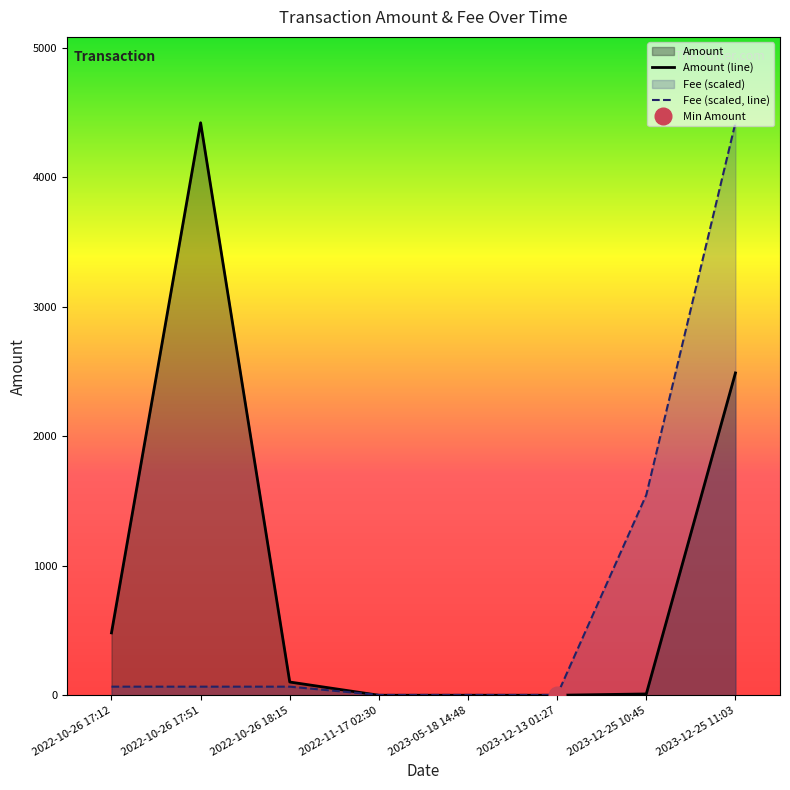

Rank the categories by Fee (scaled, line) value from highest to lowest.

2023-12-25 11:03, 2023-12-25 10:45, 2022-10-26 17:12, 2022-10-26 17:51, 2022-10-26 18:15, 2022-11-17 02:30, 2023-05-18 14:48, 2023-12-13 01:27